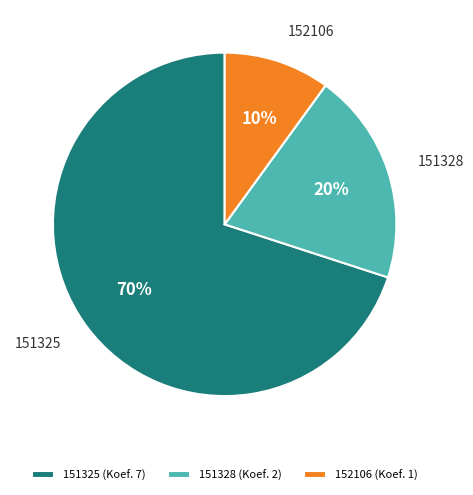

Is it true that 151328 is 31% of the pie?

False